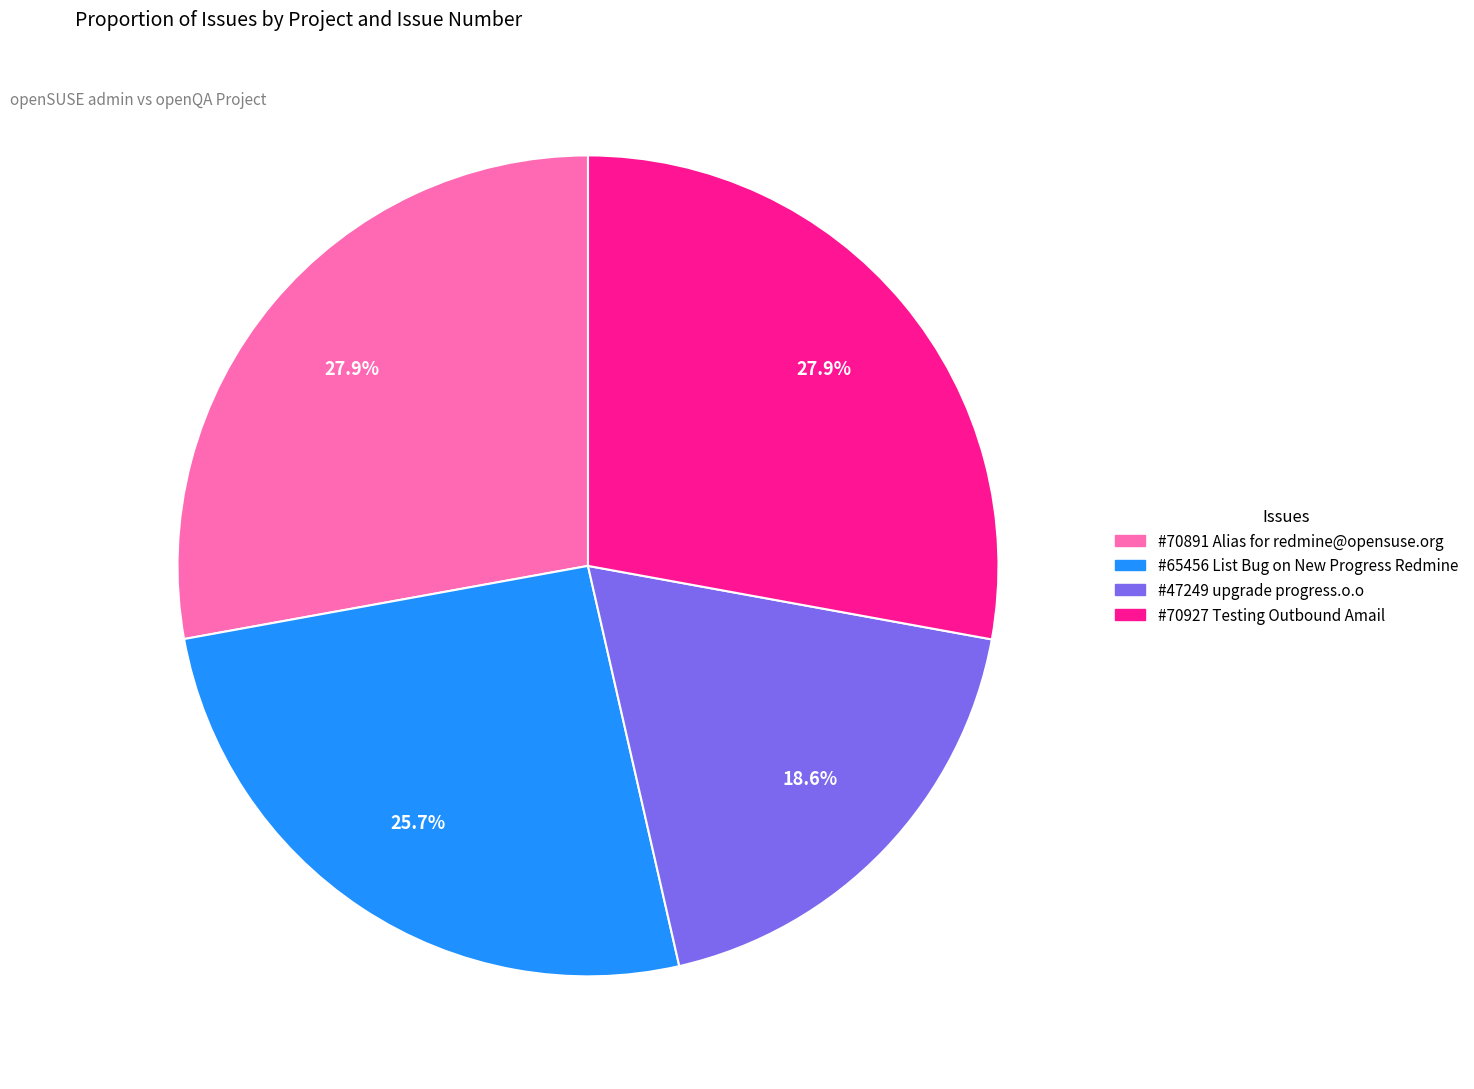

Does any single category account for the majority?

No